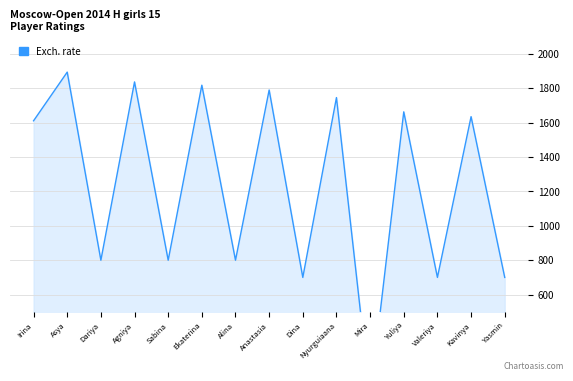

Reading right to left, transcribe all the data shown in this chart.

700	1635	700	1663	0	1746	700	1790	800	1818	800	1837	800	1894	1611